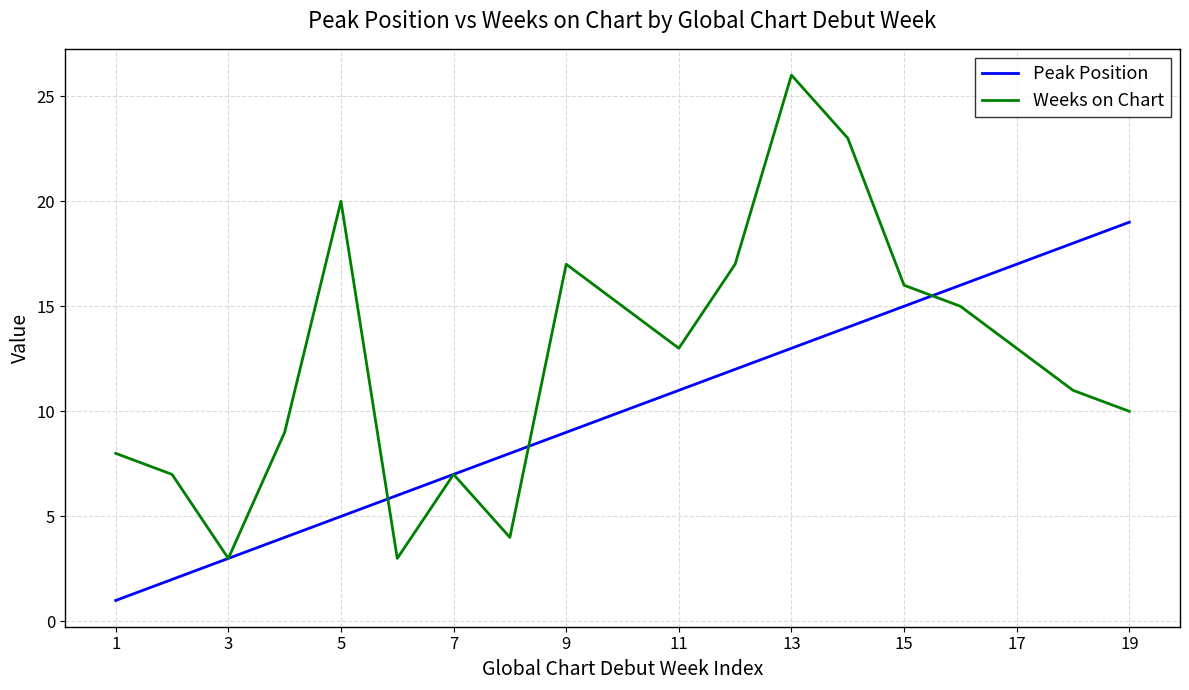

Which series has the widest spread of values?

Weeks on Chart